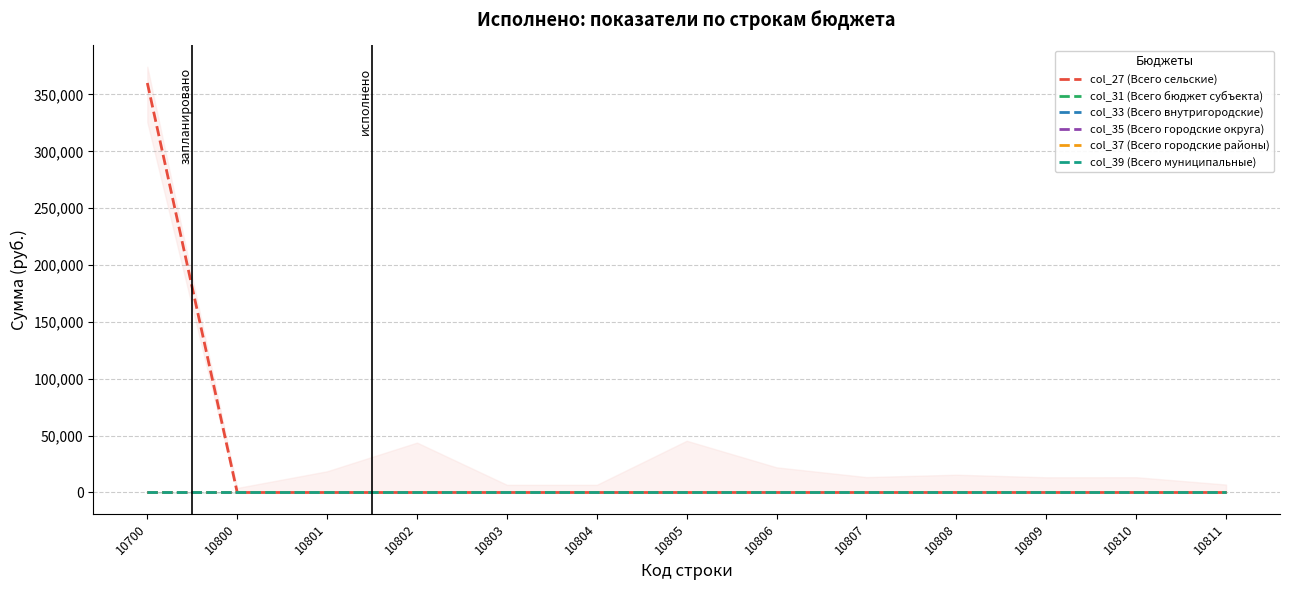

Where is col_33 (Всего внутригородские) nearest to the value 0?

10700